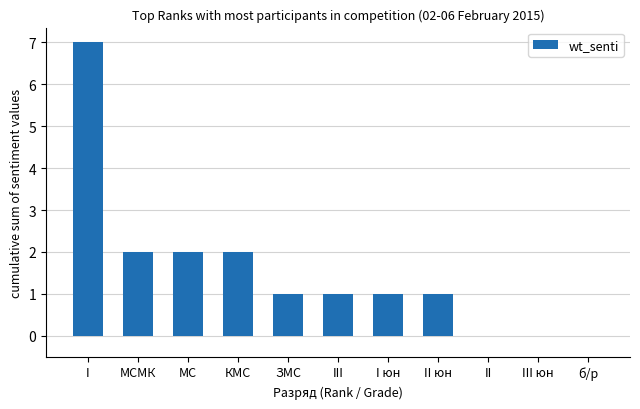

The chart shows a value of 0 at III юн. True or false?

True